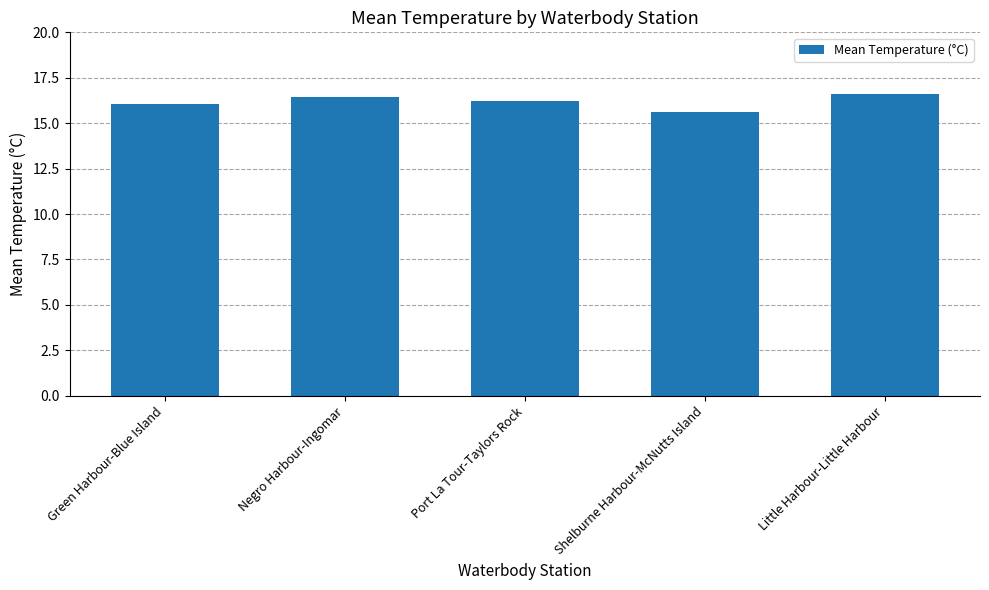

What value does the data have at Shelburne Harbour-McNutts Island?

15.6